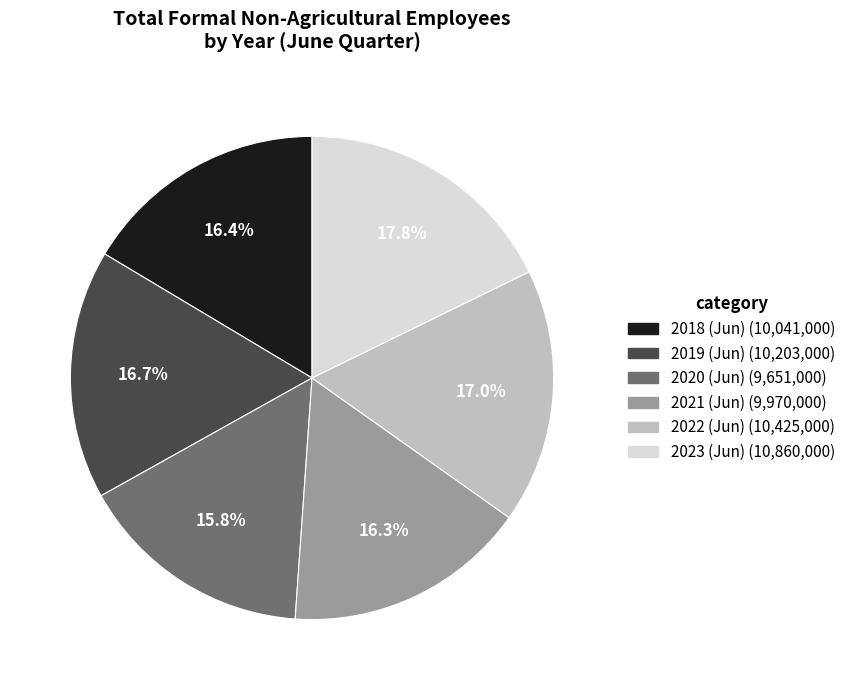

Is there a majority slice in this chart?

No